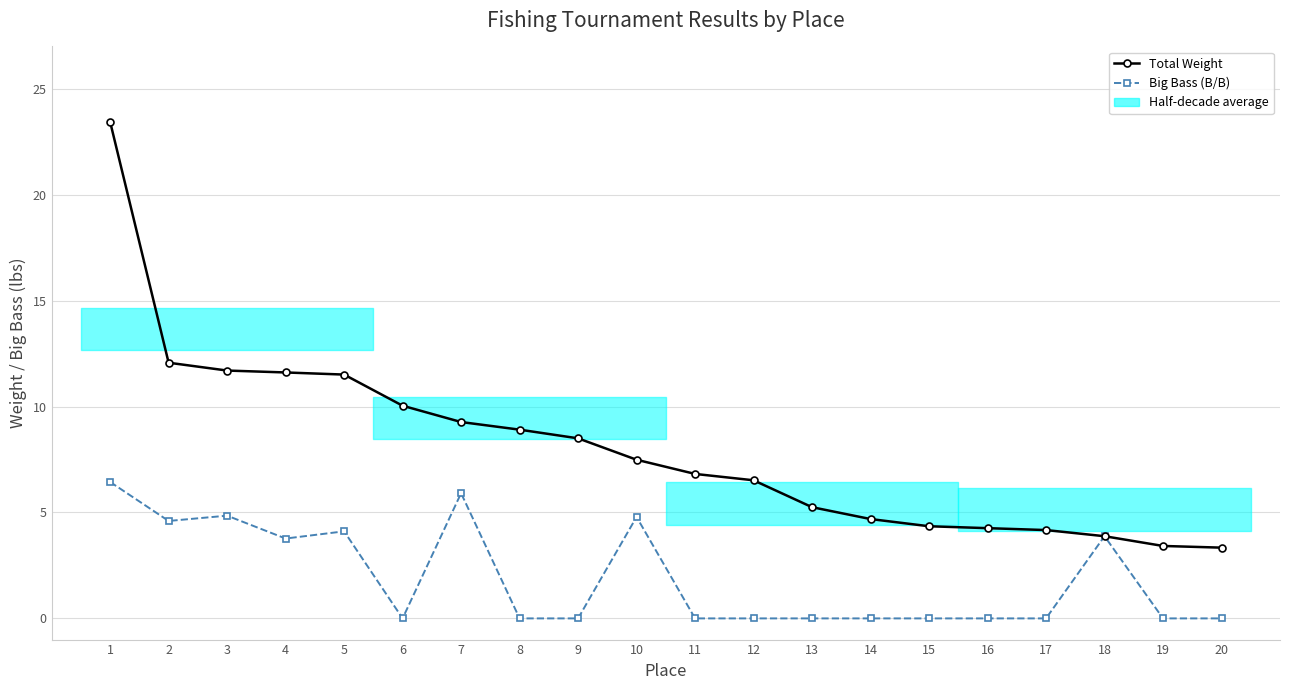

Is it true that Total Weight equals 4.3 at 15?

True